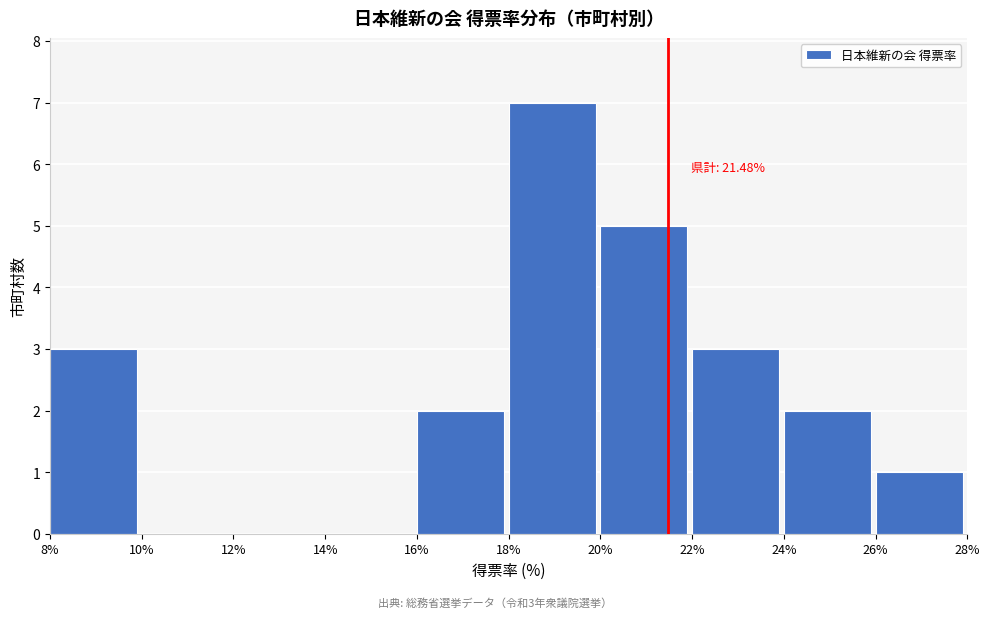

Which range on the x-axis has the tallest bar?

18% to 20%